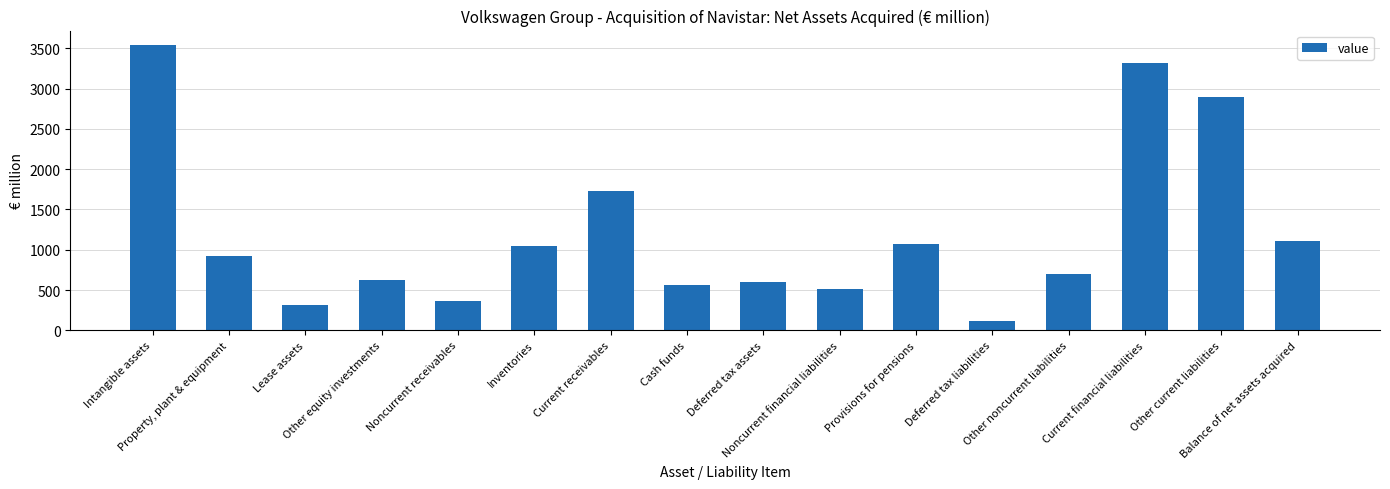

Is it true that the value at Intangible assets is 844?

False